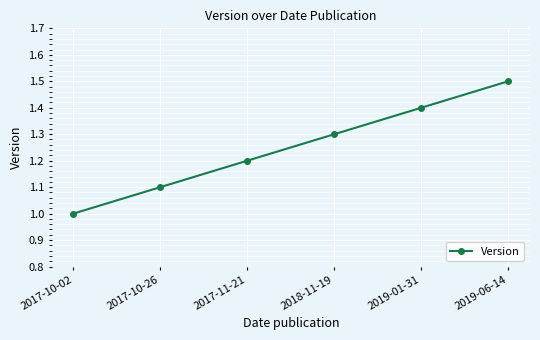

Does the chart have visible grid lines?

Yes